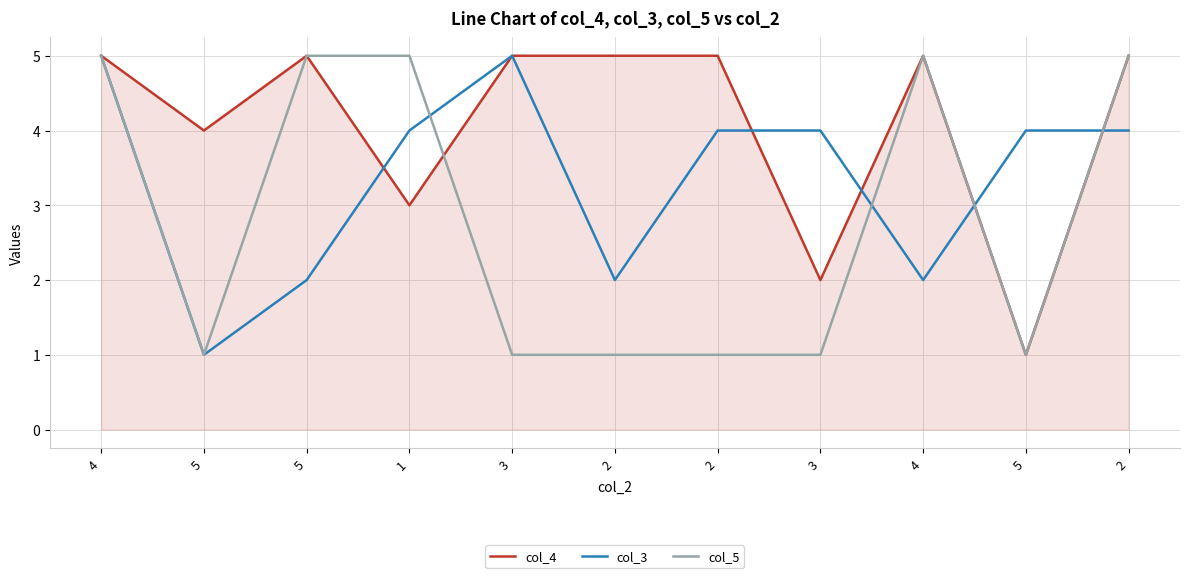

How many intersections are there between col_5 and col_3?

4